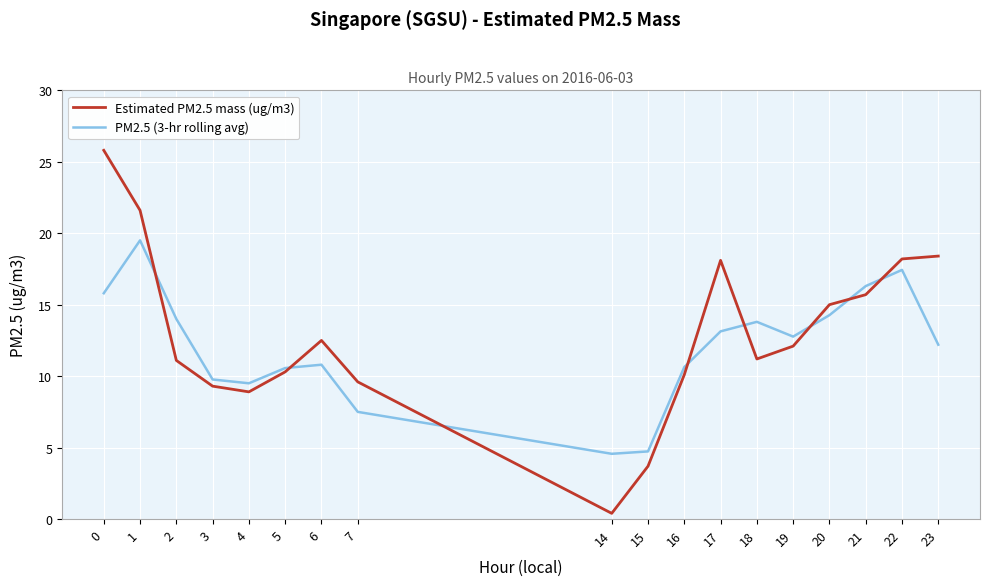

The value of Estimated PM2.5 mass (ug/m3) at 16 is 4.0. True or false?

False